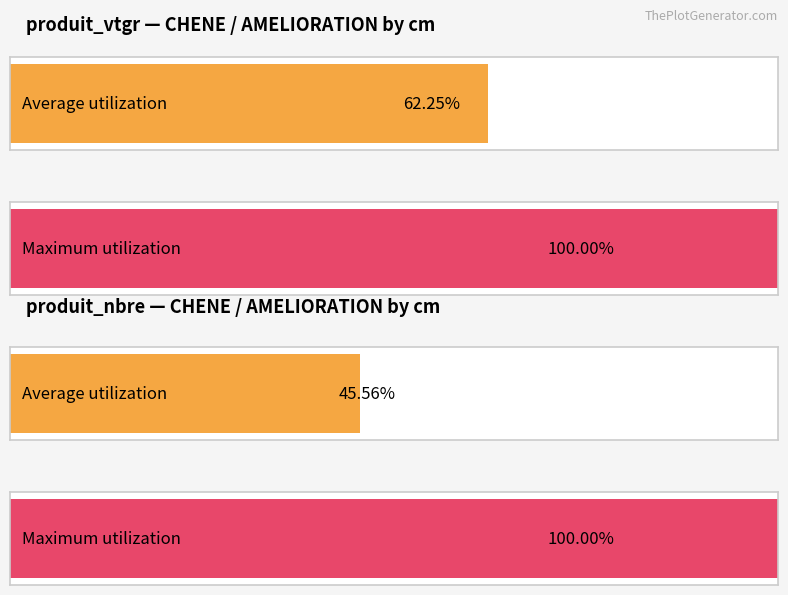

How many series are shown in this chart?

2